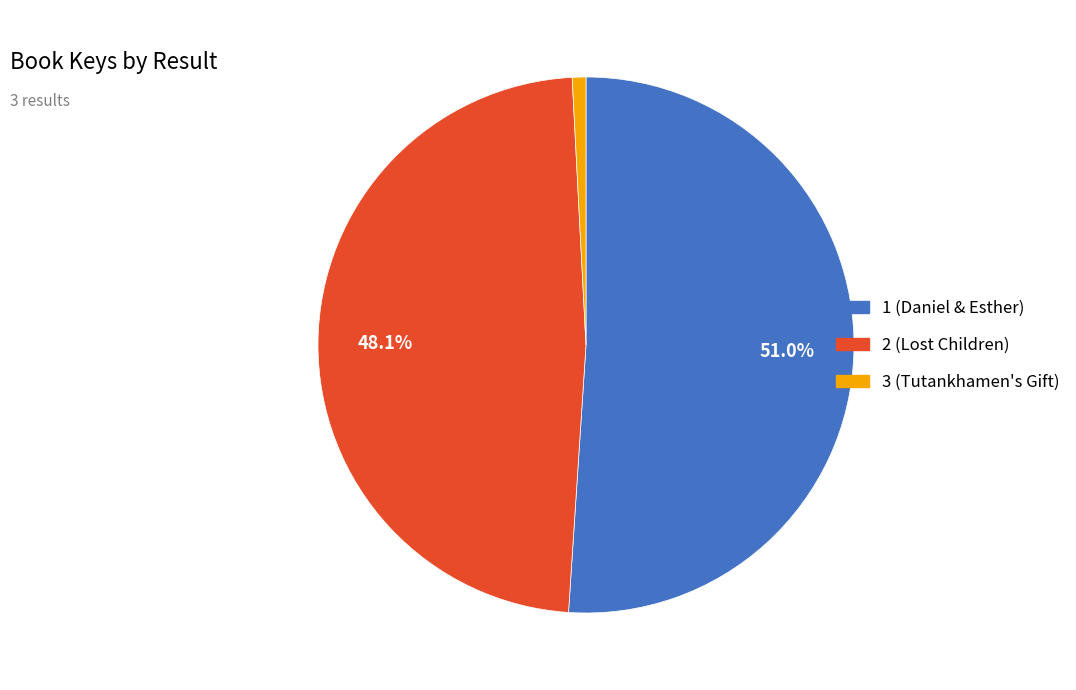

Which slice is the smallest?

3 (Tutankhamen's Gift)